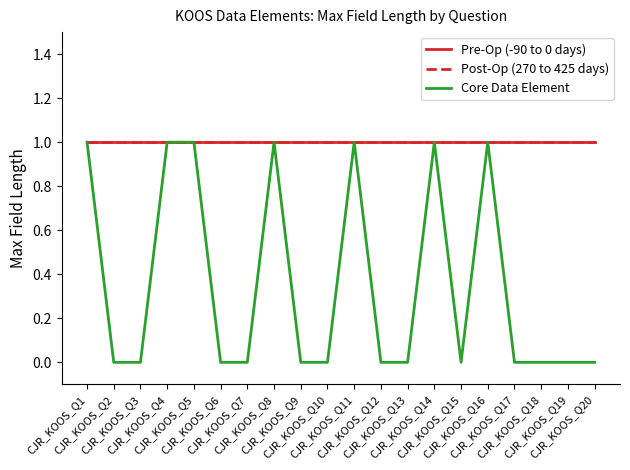

At which label is Pre-Op (-90 to 0 days) closest to 1?

CJR_KOOS_Q1